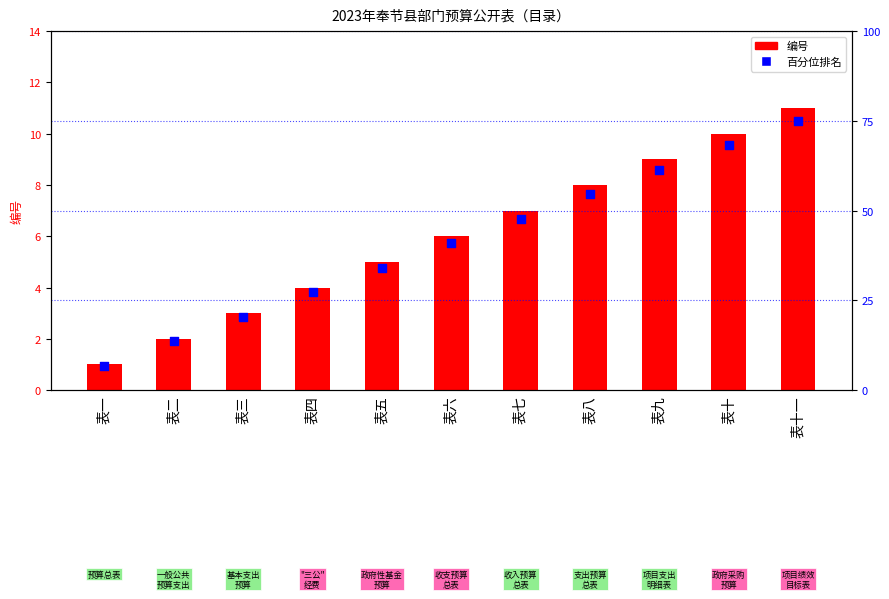

Which series has the largest total across all categories?

百分位排名